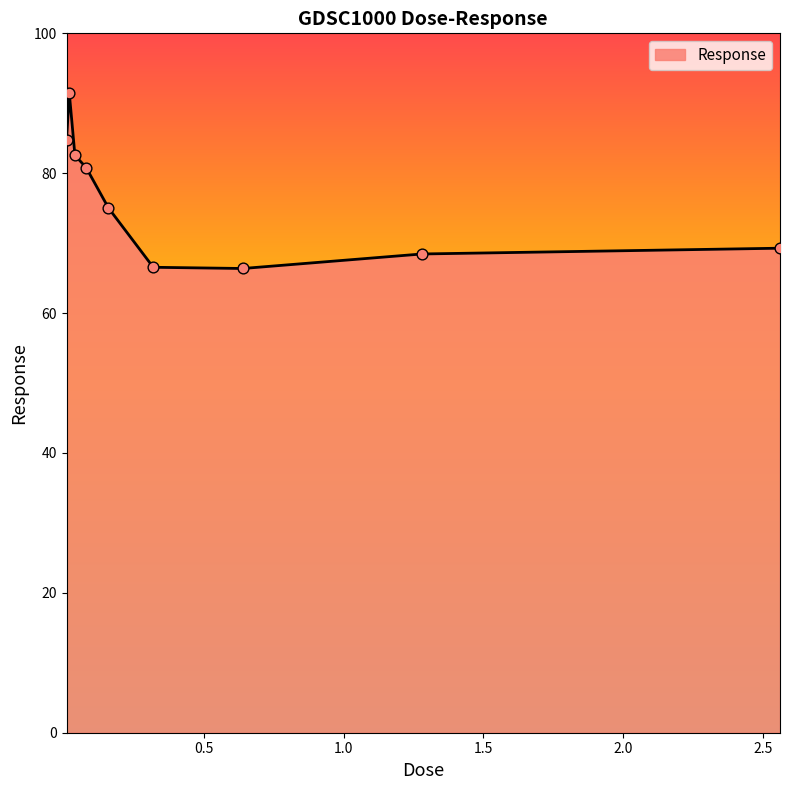

What is the greatest value displayed?

91.4